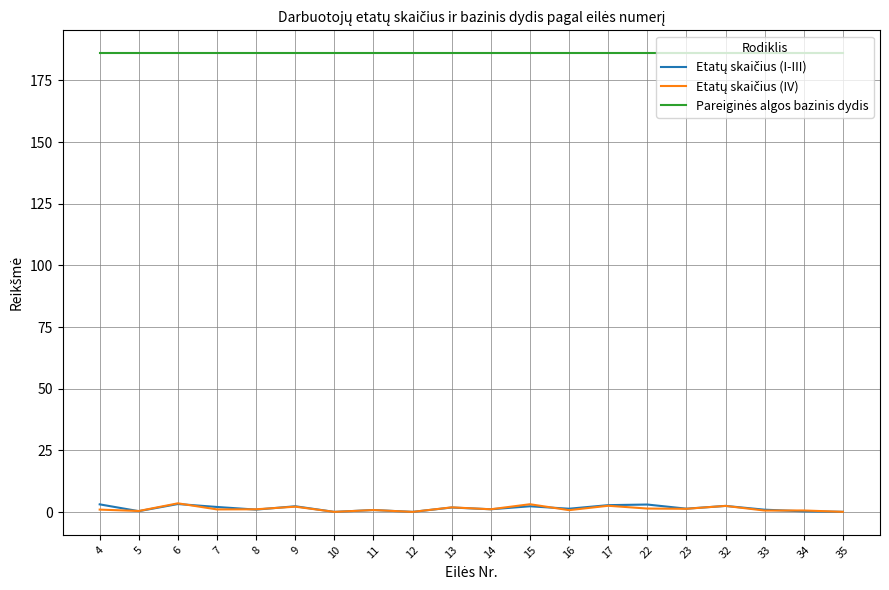

At which category does Etatų skaičius (IV) reach its first local valley?

5